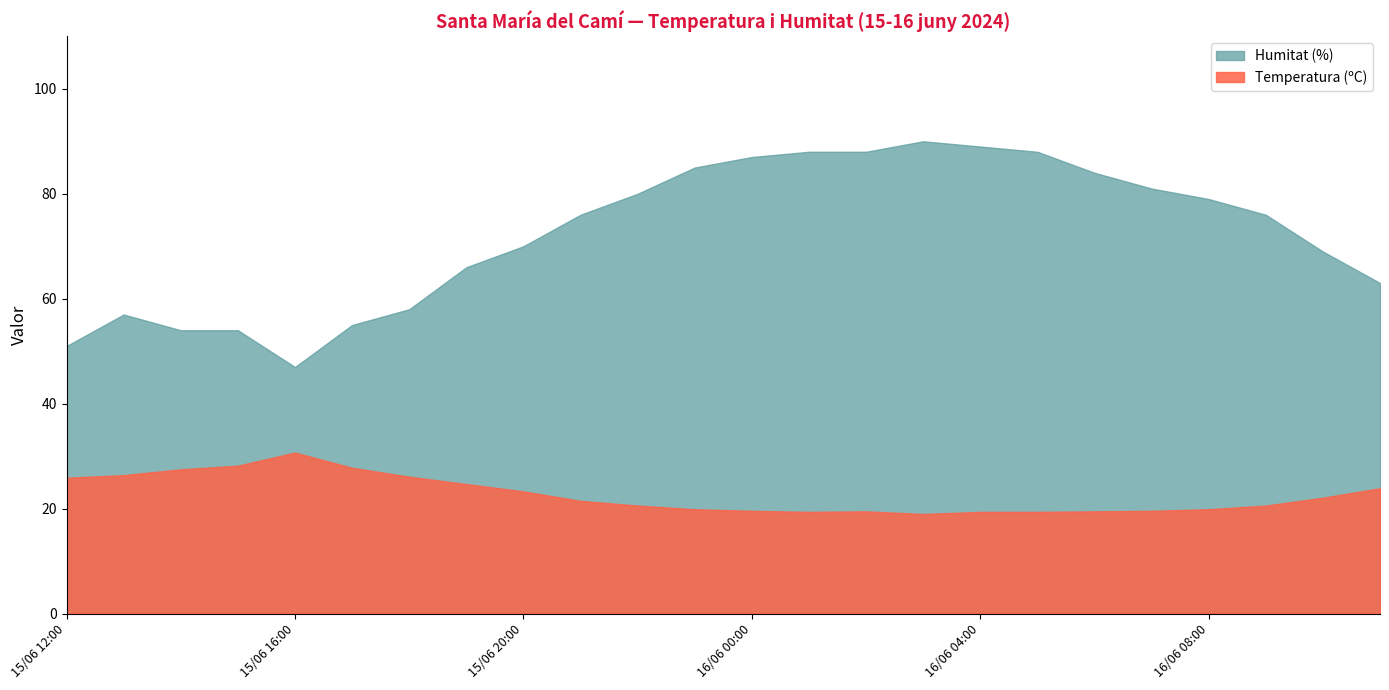

True or false: Temperatura (ºC) and Humitat (%) intersect in this chart.

False